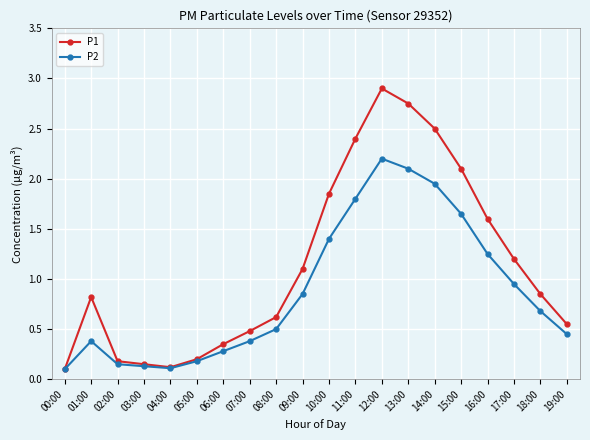

What is the value of the P1 point at the 15th from the left?

2.5